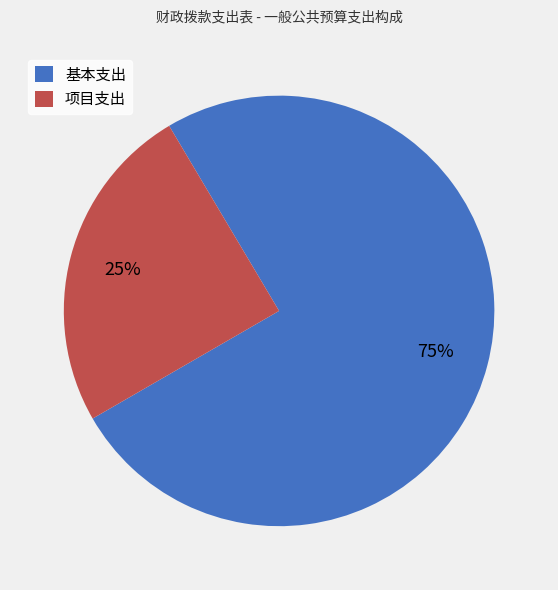

Which slice is the smallest?

项目支出